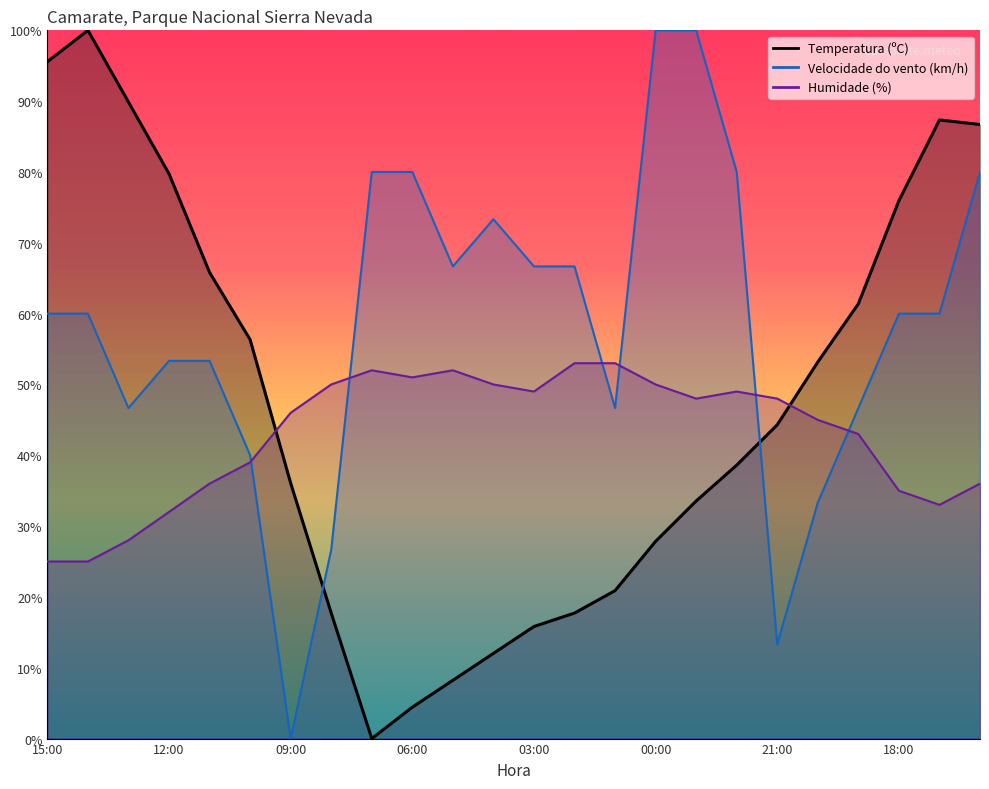

List the series in order of their peak value, highest first.

Temperatura (ºC), Velocidade do vento (km/h), Humidade (%)